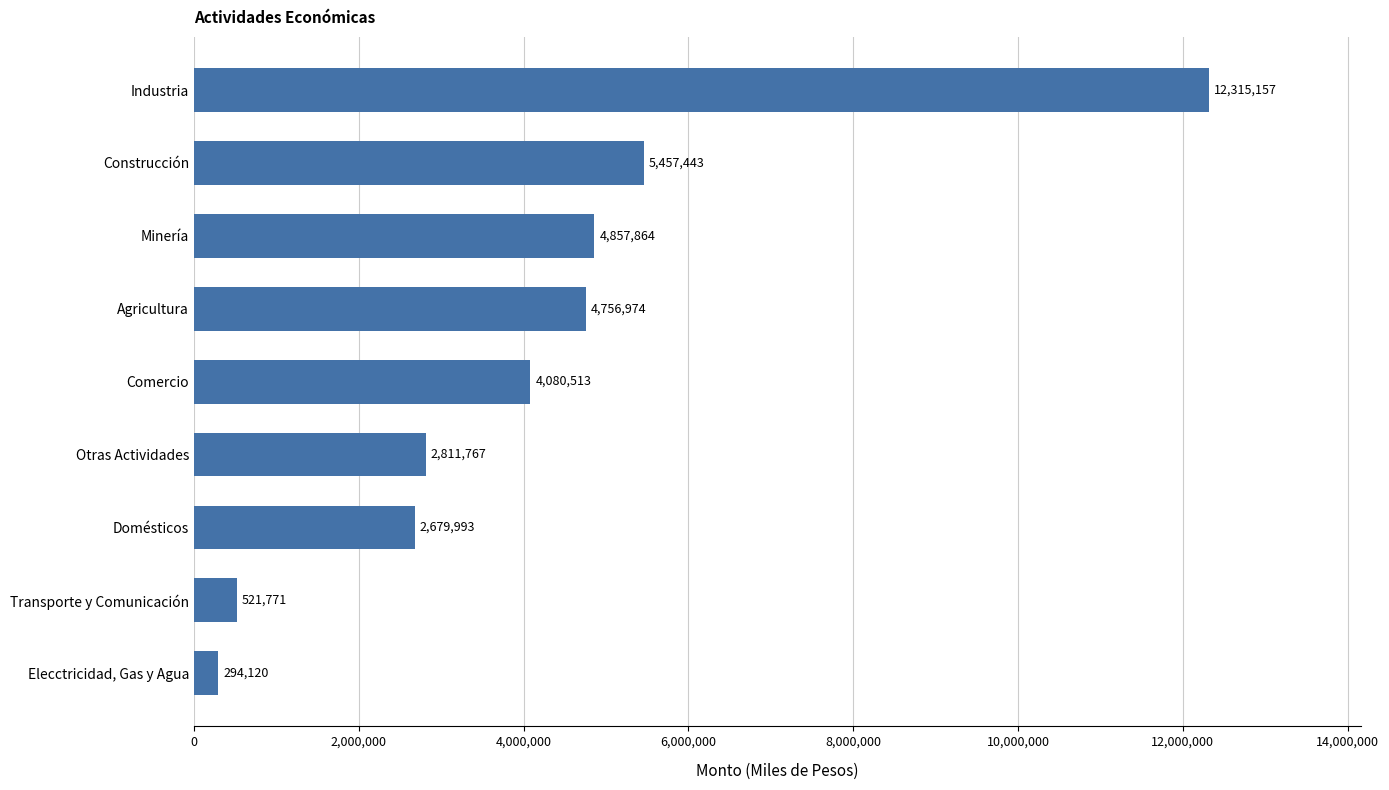

What is the minimum value shown in the chart?

294120